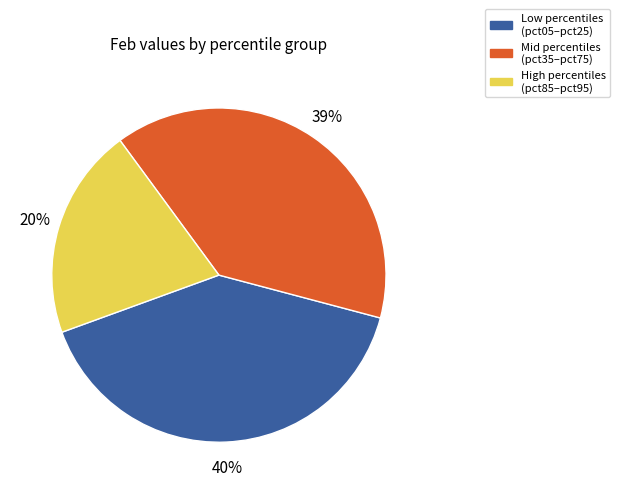

Is there a majority slice in this chart?

No